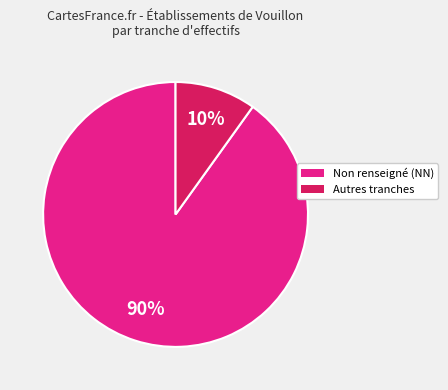

Is there a majority slice in this chart?

Yes